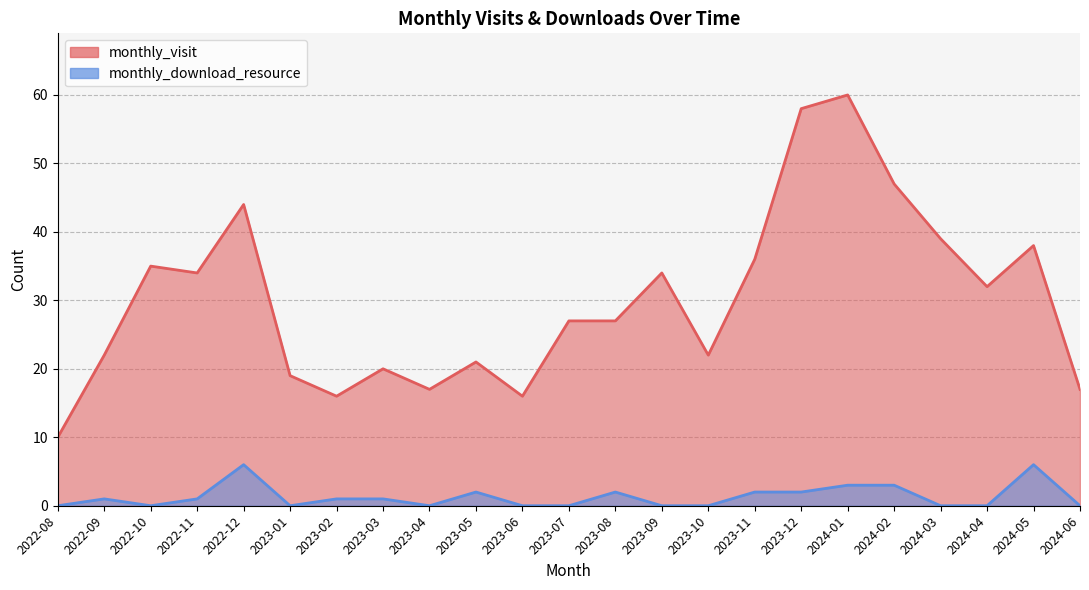

True or false: monthly_visit and monthly_download_resource intersect in this chart.

False